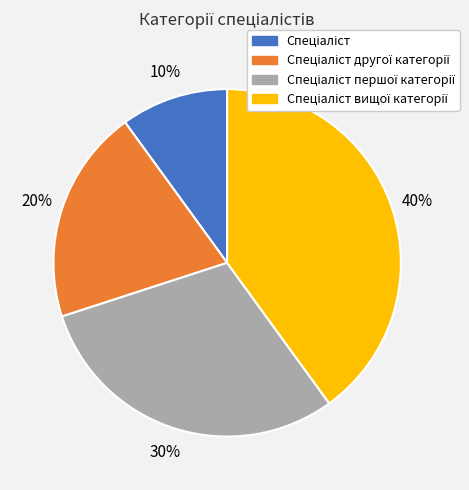

Is there any slice that represents more than half of the pie?

No